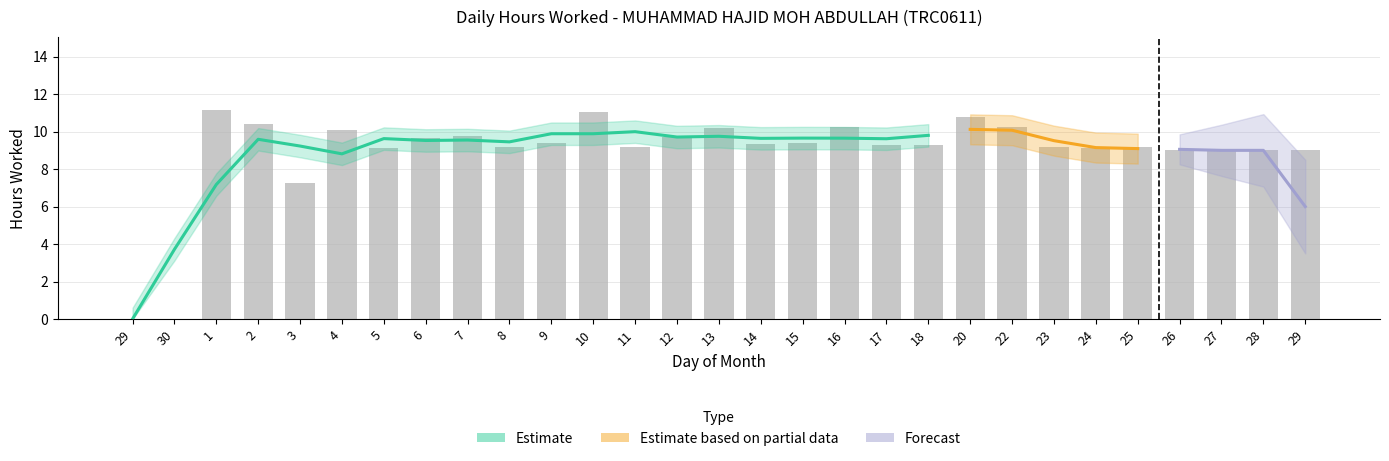

Between 14 and 28, which is larger?

14